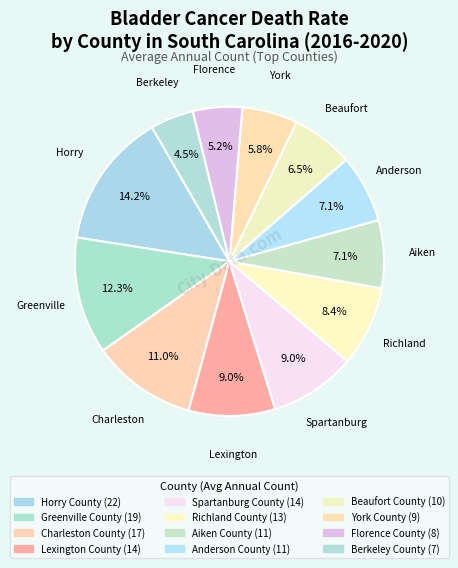

What is the change in value from Horry County to Spartanburg County?

-8